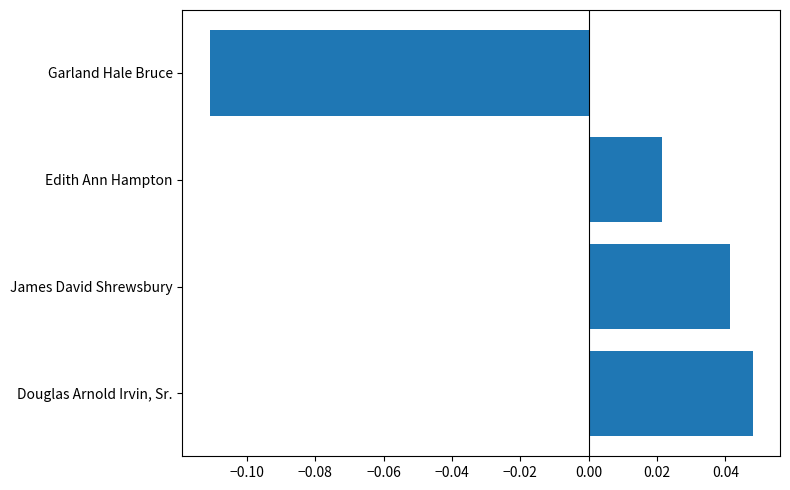

Which has a higher value, Edith Ann Hampton or James David Shrewsbury?

James David Shrewsbury